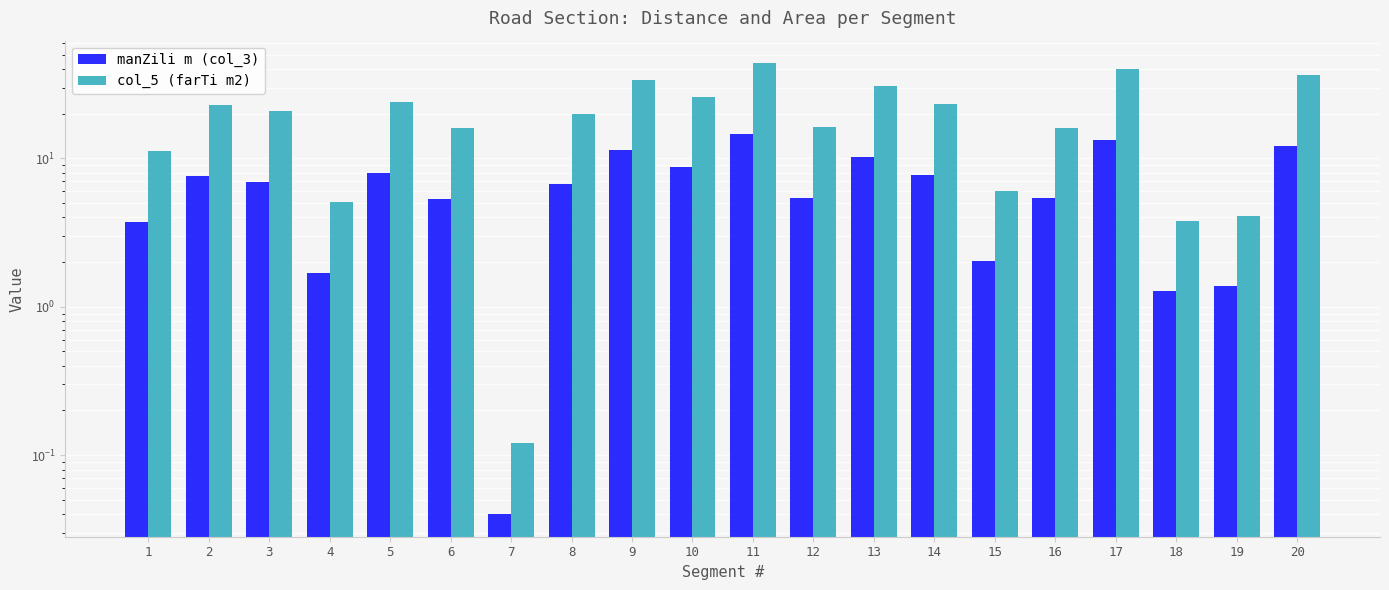

What is the sum of all manZili m (col_3) values?

133.5